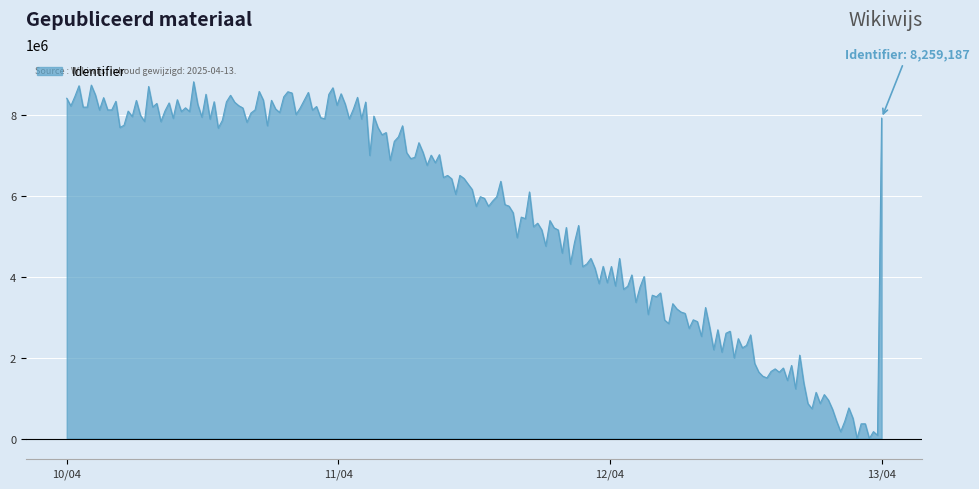

What is the greatest value displayed?

8814727.6